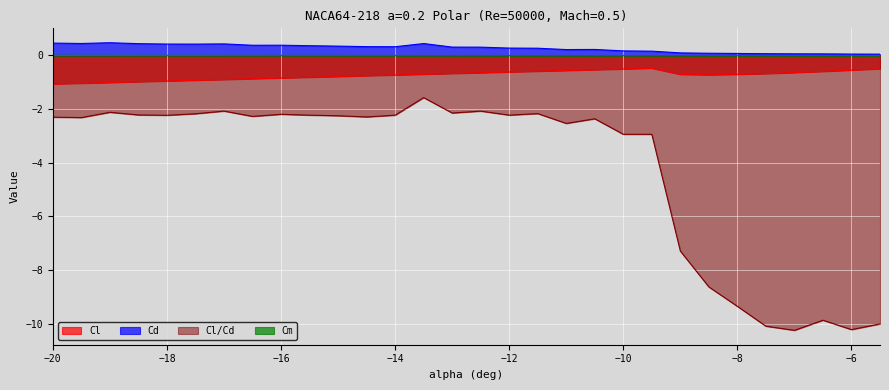

Where is the first local minimum for Cd?

-19.5